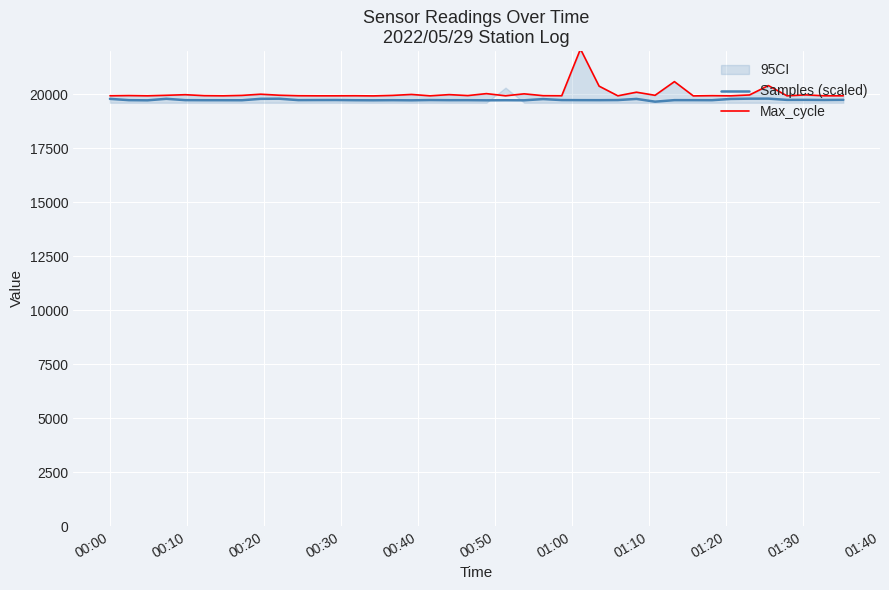

What is the minimum value for Samples (scaled)?

19650.5